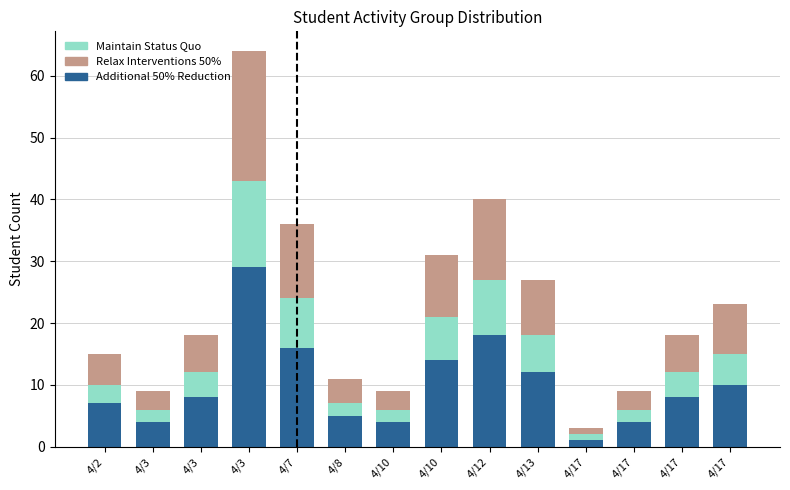

What are all the series names shown in the legend?

Maintain Status Quo, Relax Interventions 50%, Additional 50% Reduction